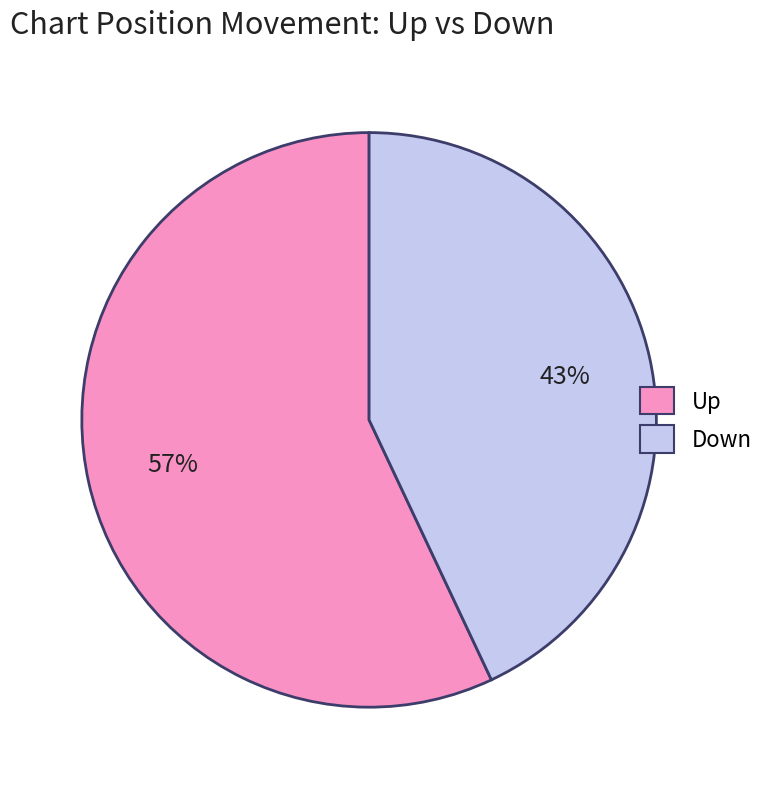

Does any single category account for the majority?

Yes